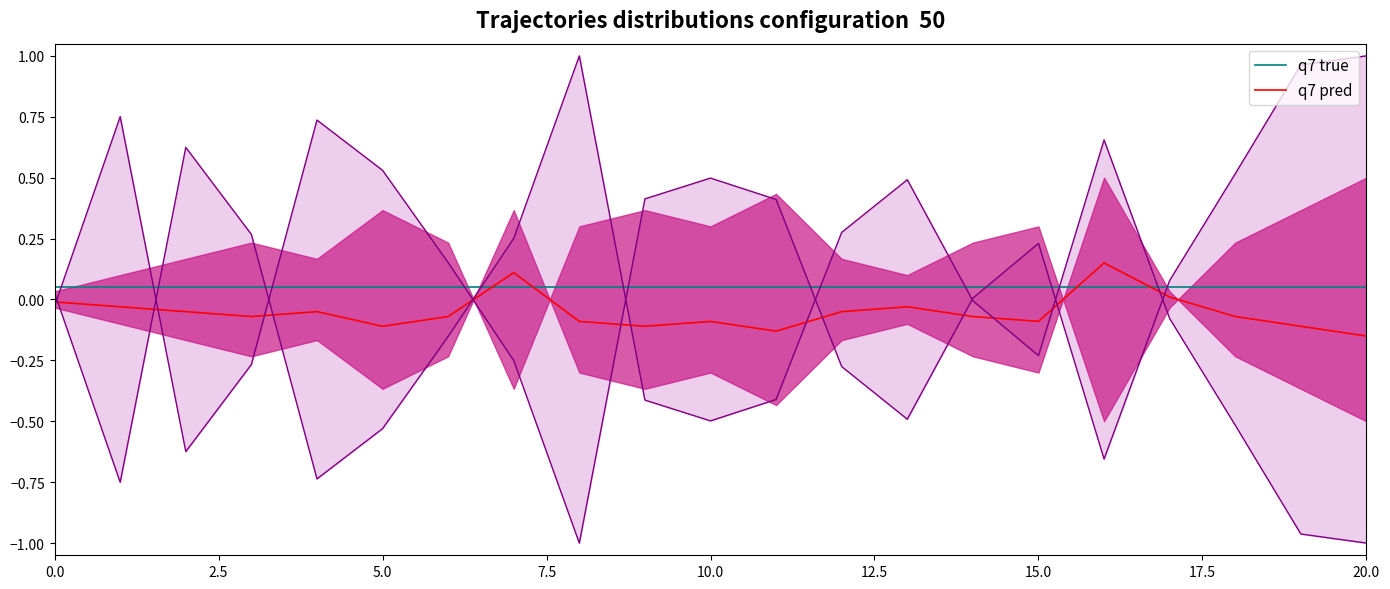

How many values in the q7 pred series are below 0?

18